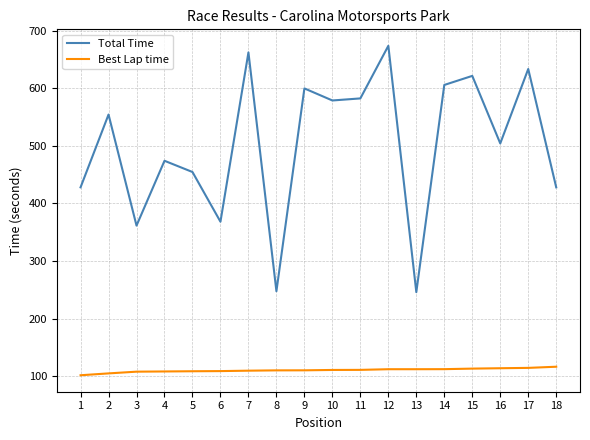

List the series in order of their overall mean, lowest first.

Best Lap time, Total Time